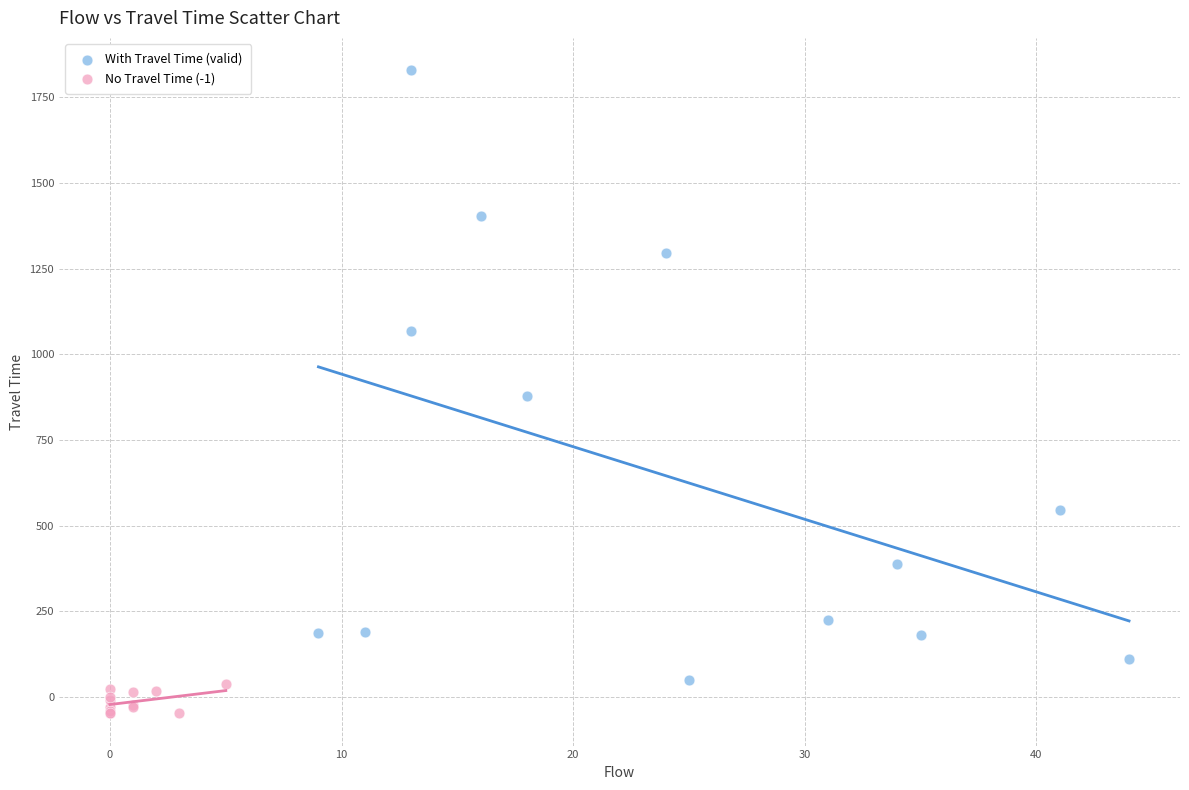

Which series contains the highest Y value?

With Travel Time (valid)